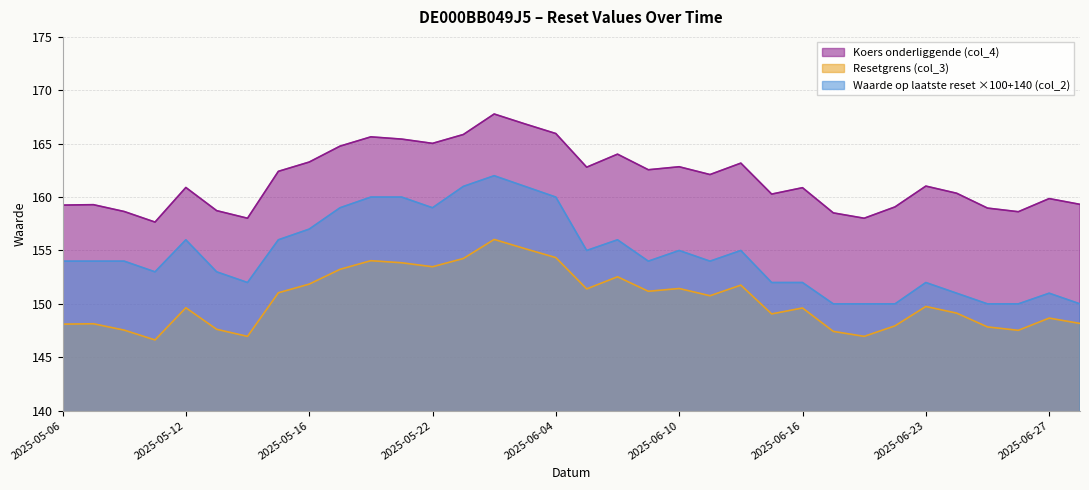

True or false: Resetgrens (col_3) has more than 0 points higher than both neighbors.

True